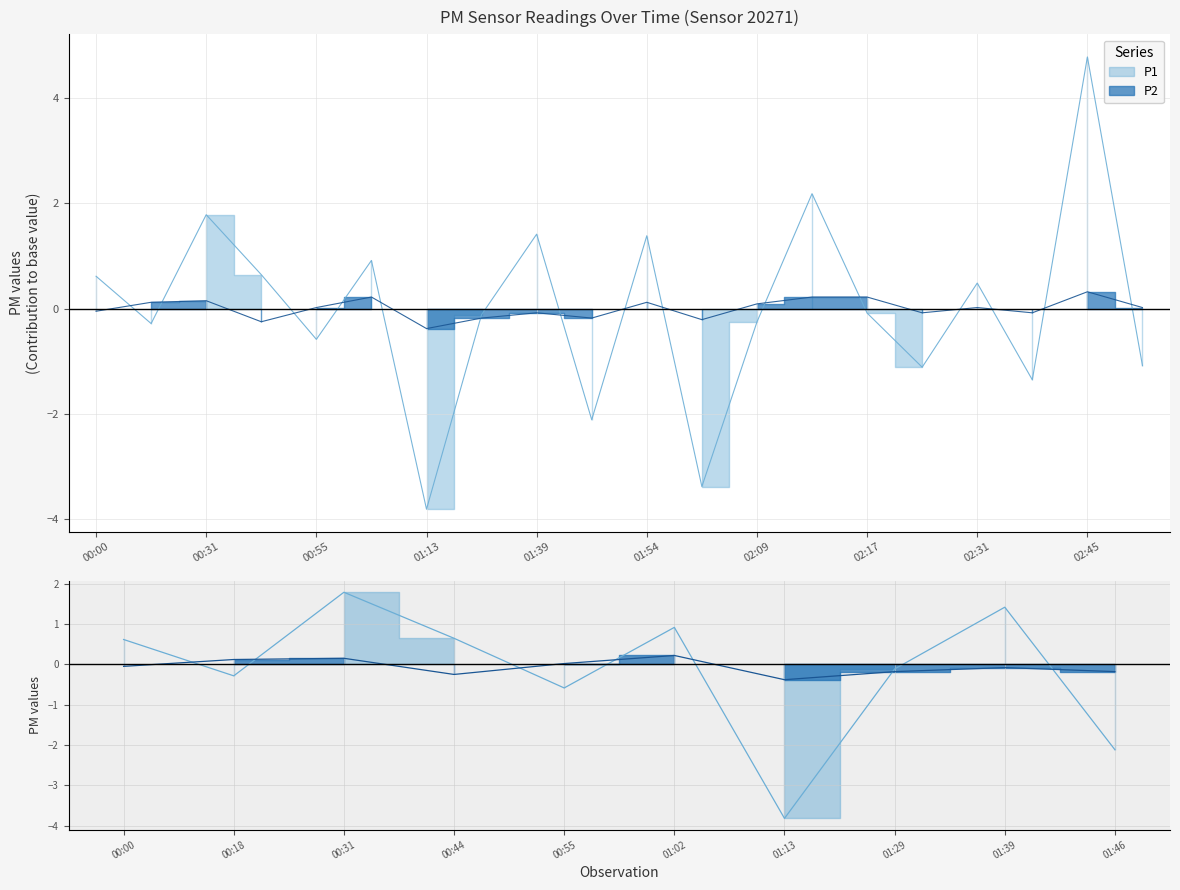

What is the spread (max minus min) of values at 01:13?

3.4